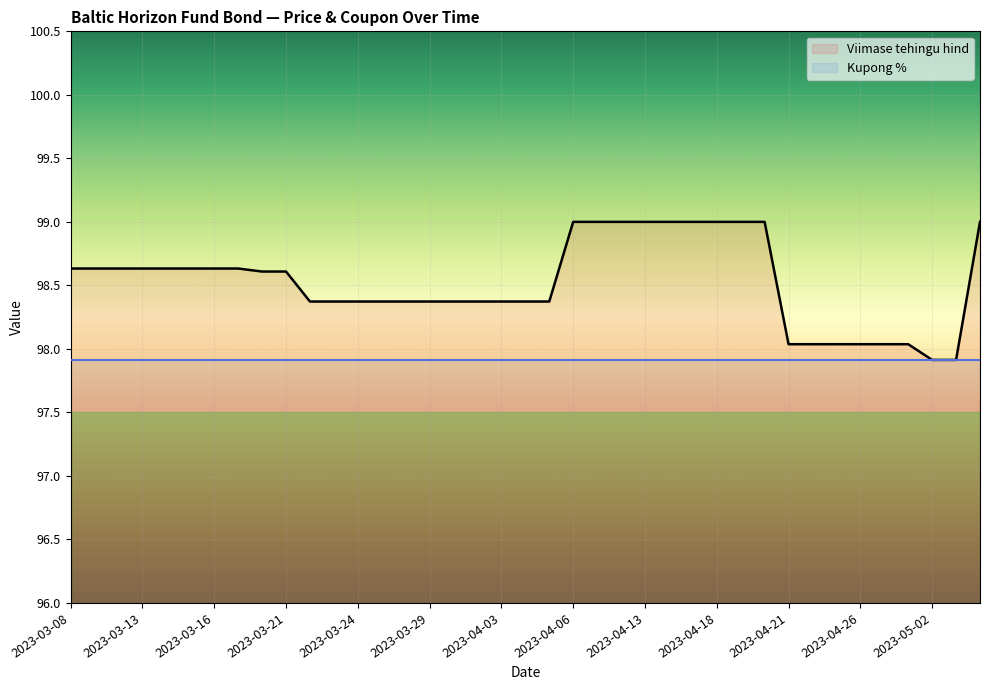

Does the chart display data point markers on the line(s)?

No